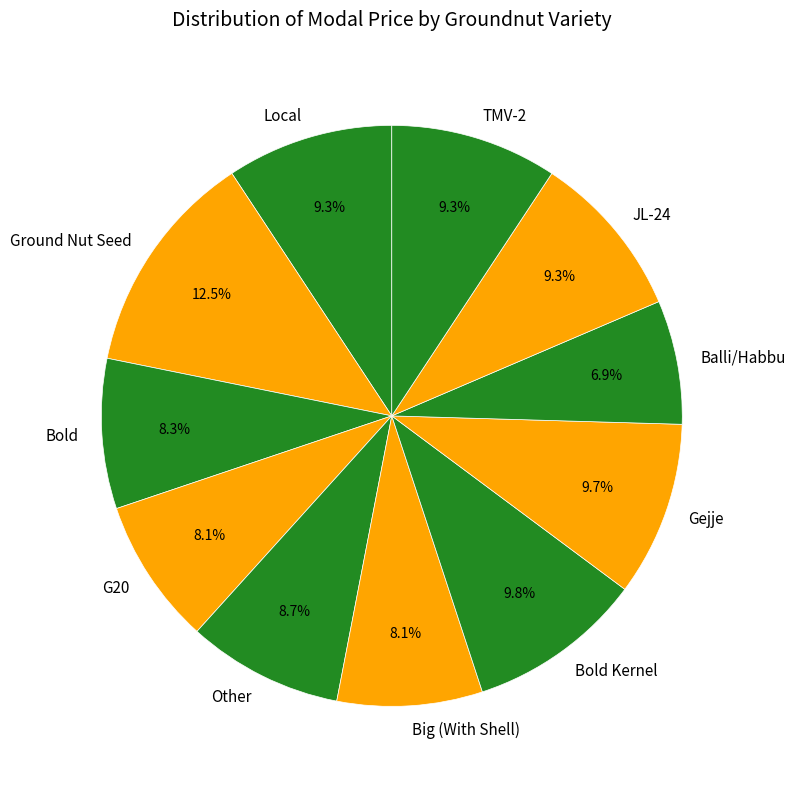

What is the total percentage of G20 and TMV-2?

17.4%